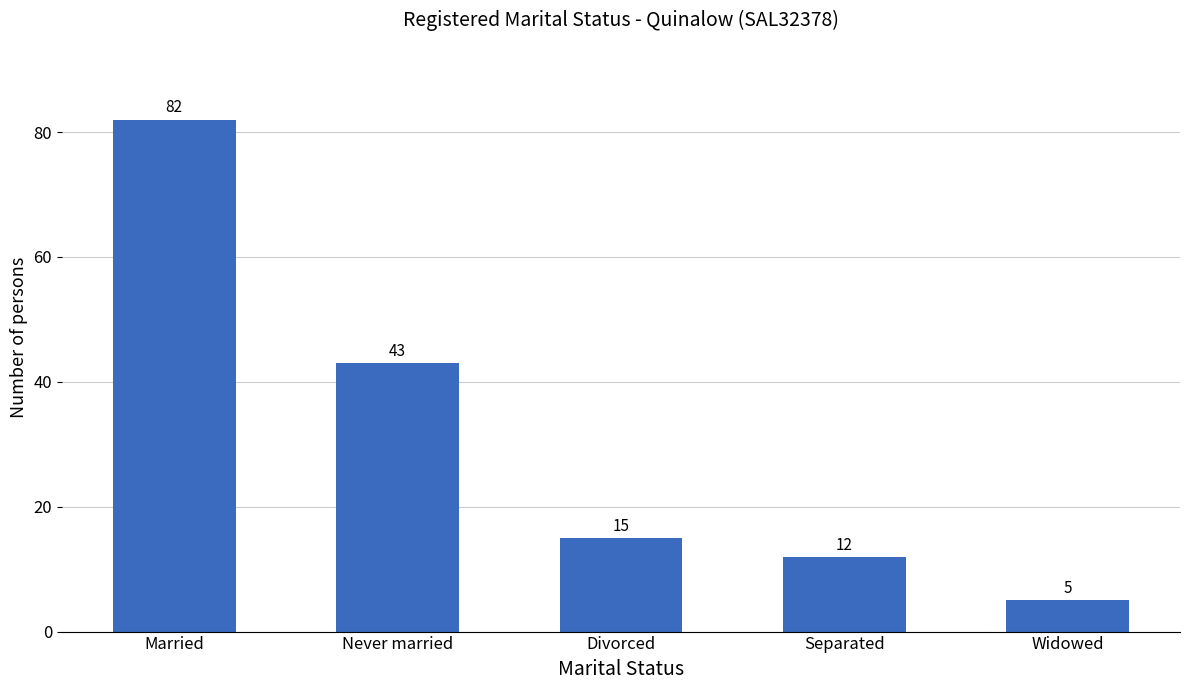

Which label corresponds to the largest value in the chart?

Married